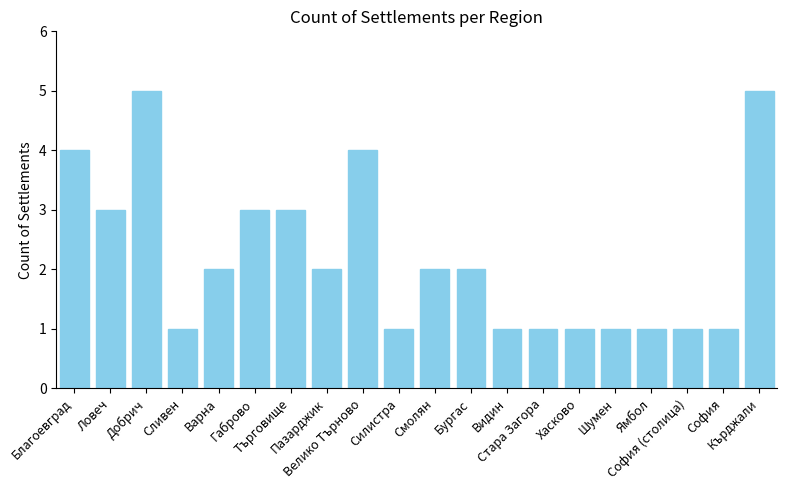

What is the maximum value shown in the chart?

5